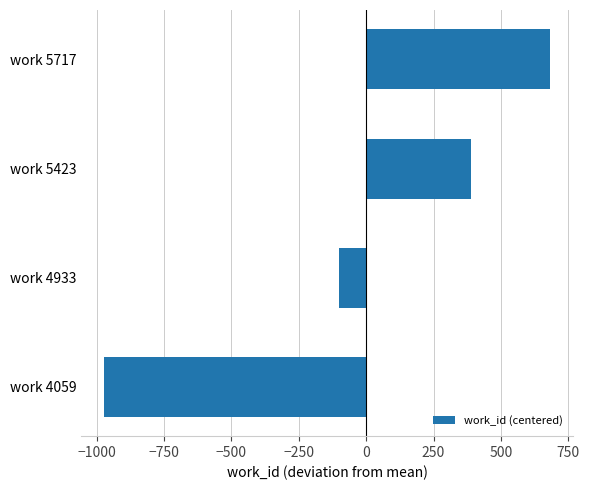

How many values are between -100 and 684?

3